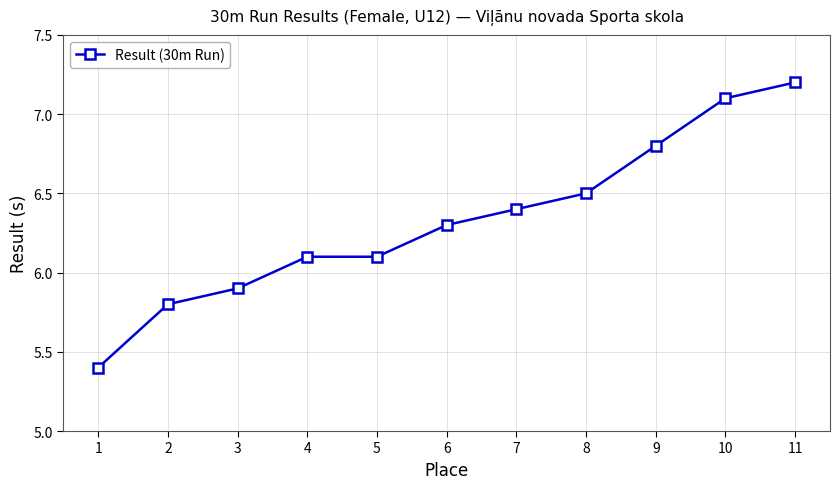

What is the smallest value displayed?

5.4